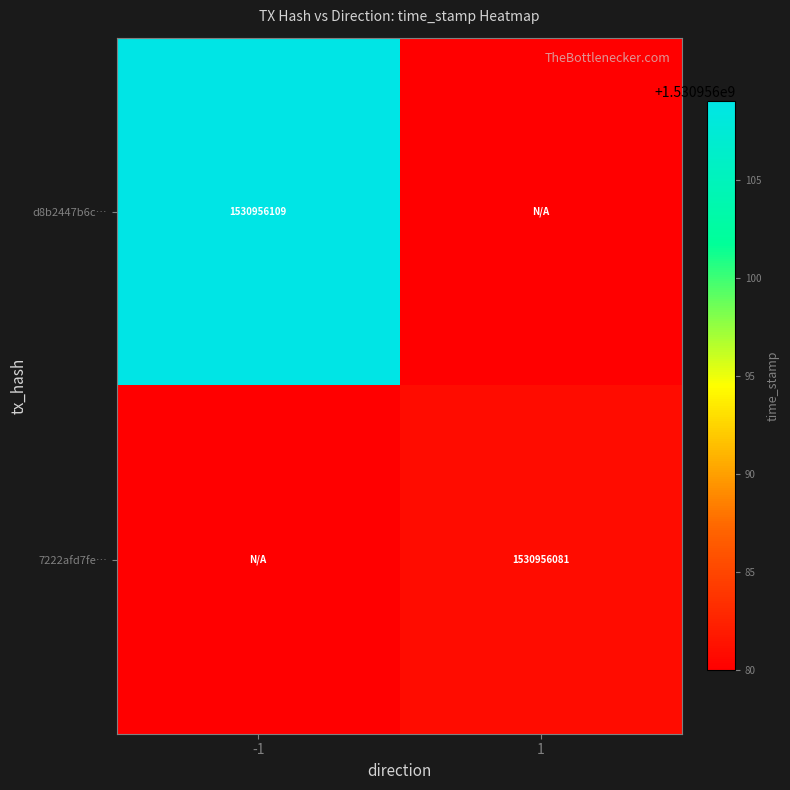

How many values in 7222afd7feaf57c2f78b16f3b937087c7ea1800 are above zero?

1